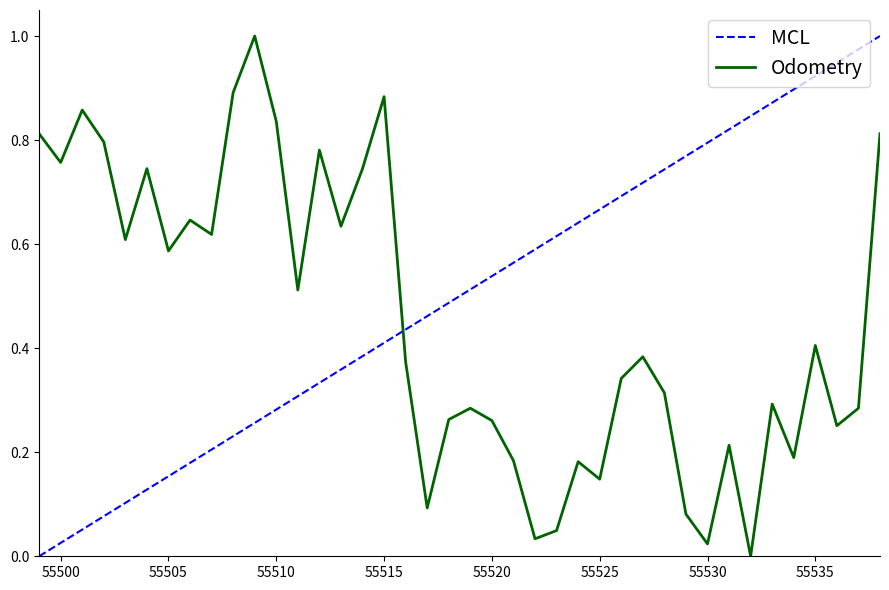

How many lines are shown in the chart?

2